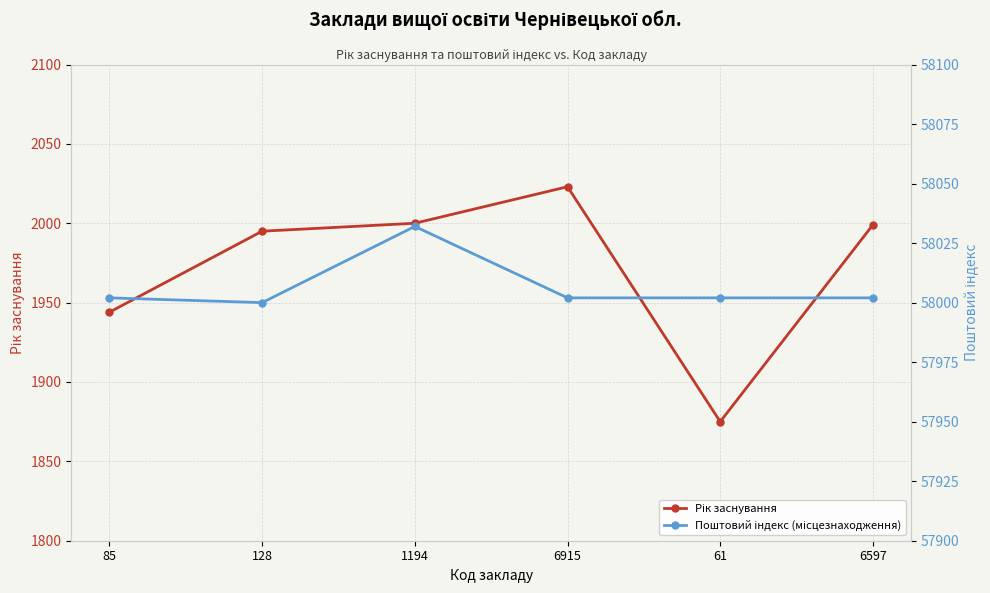

True or false: Рік заснування and Поштовий індекс (місцезнаходження) intersect in this chart.

False